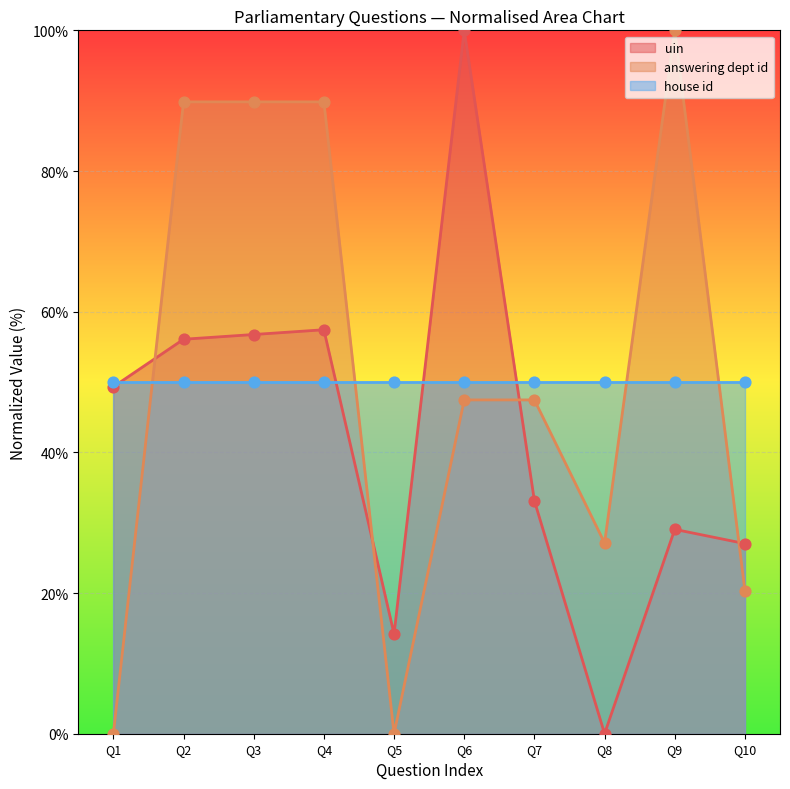

Is the value of answering dept id at Q3 greater than the value of uin at Q4?

Yes